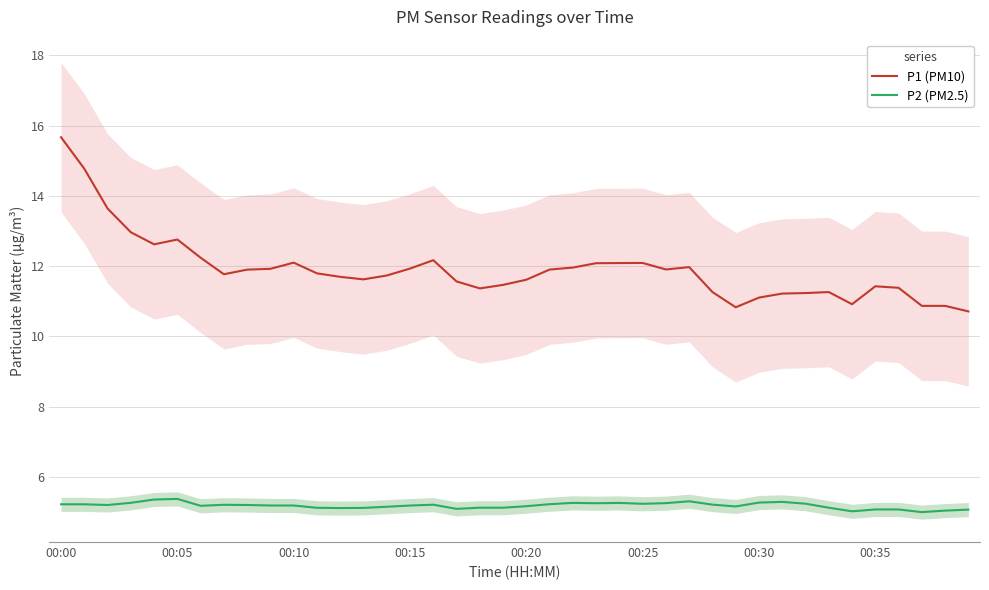

Which label corresponds to the largest value in the chart?

00:00